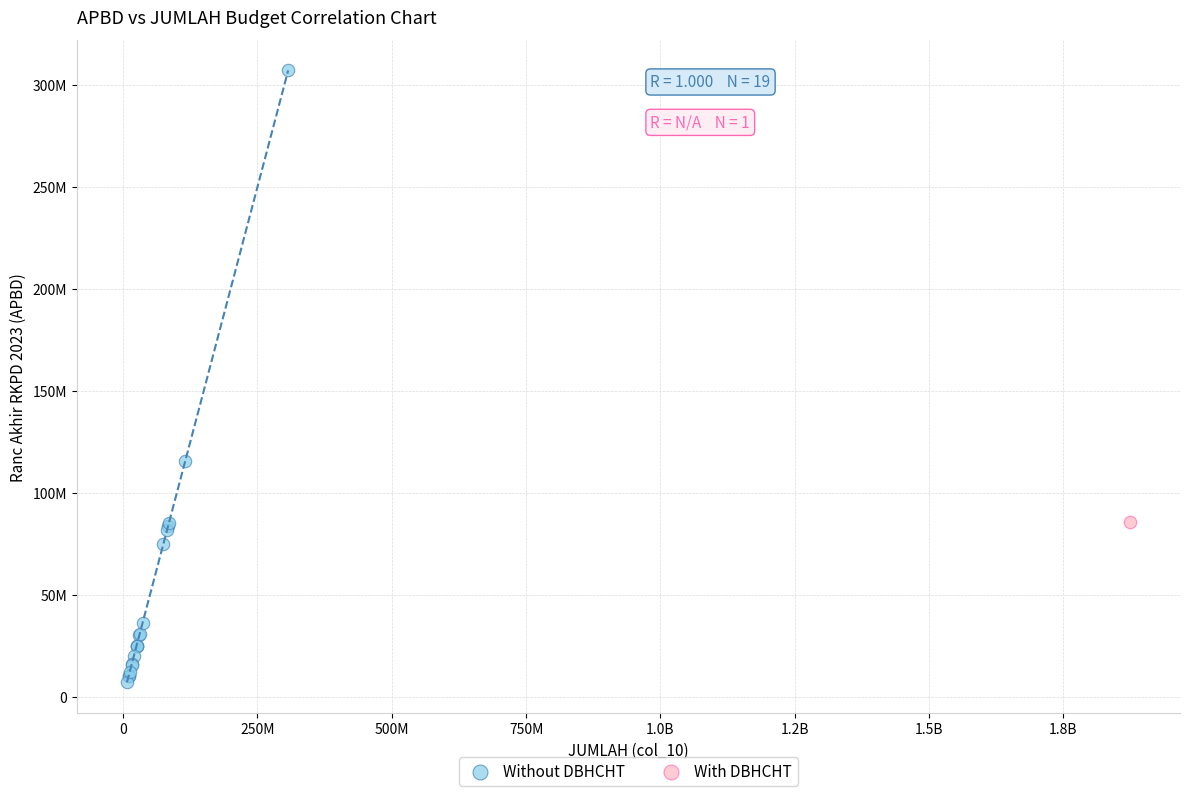

What are all the series names shown in the legend?

Without DBHCHT, With DBHCHT